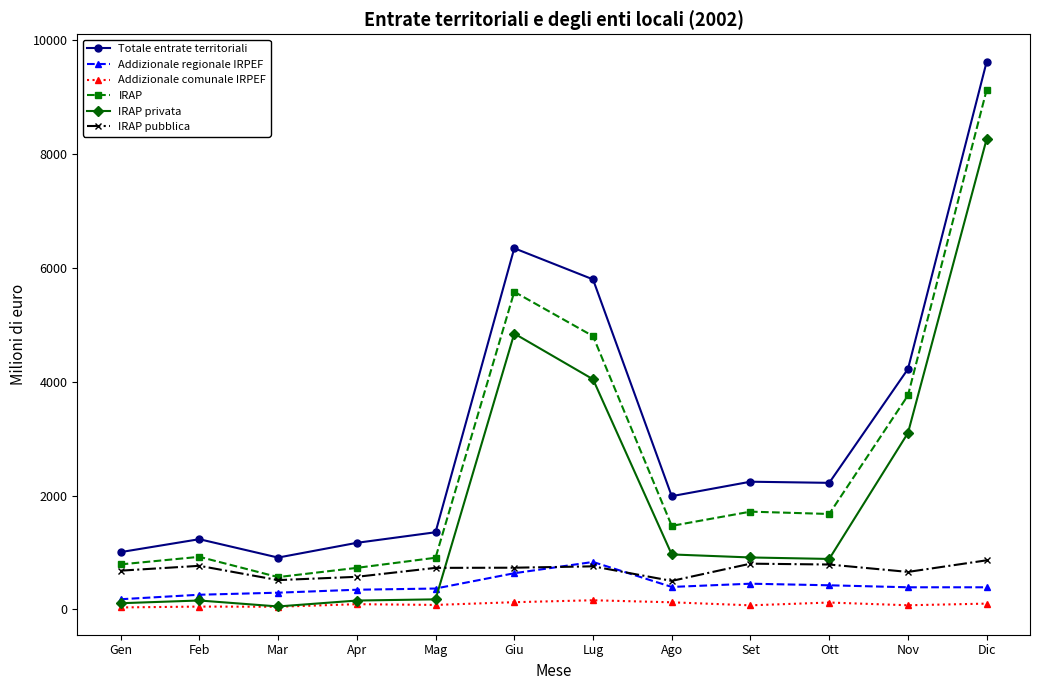

The value of Addizionale regionale IRPEF at Dic is 390. True or false?

True